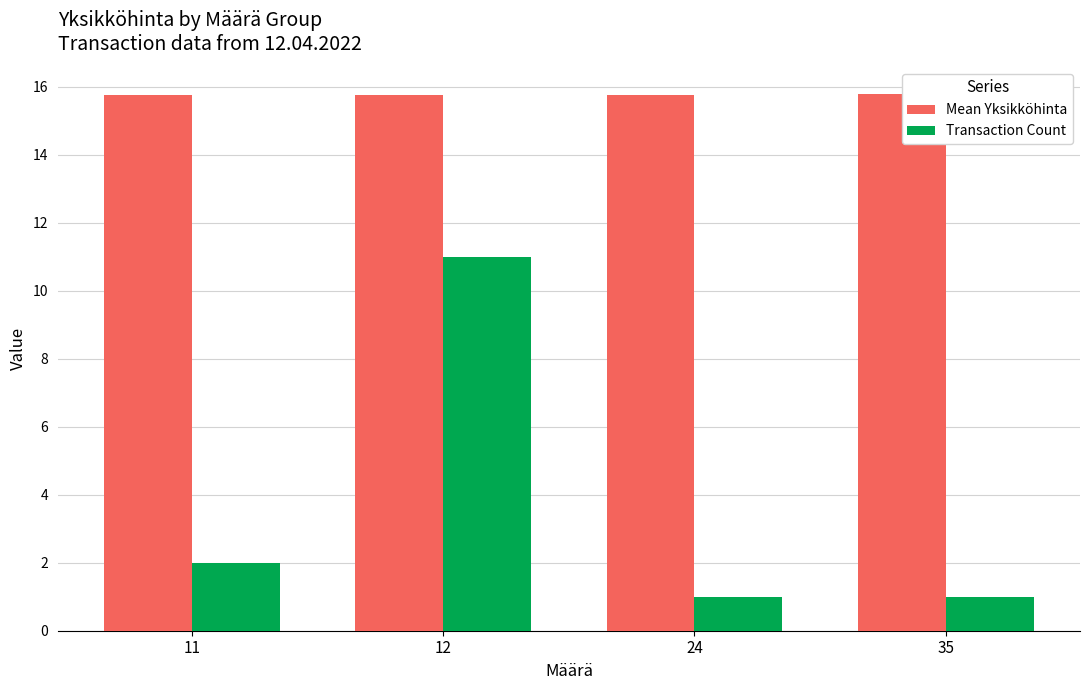

What is the value of the Mean Yksikköhinta bar at the 3rd from the left?

15.8